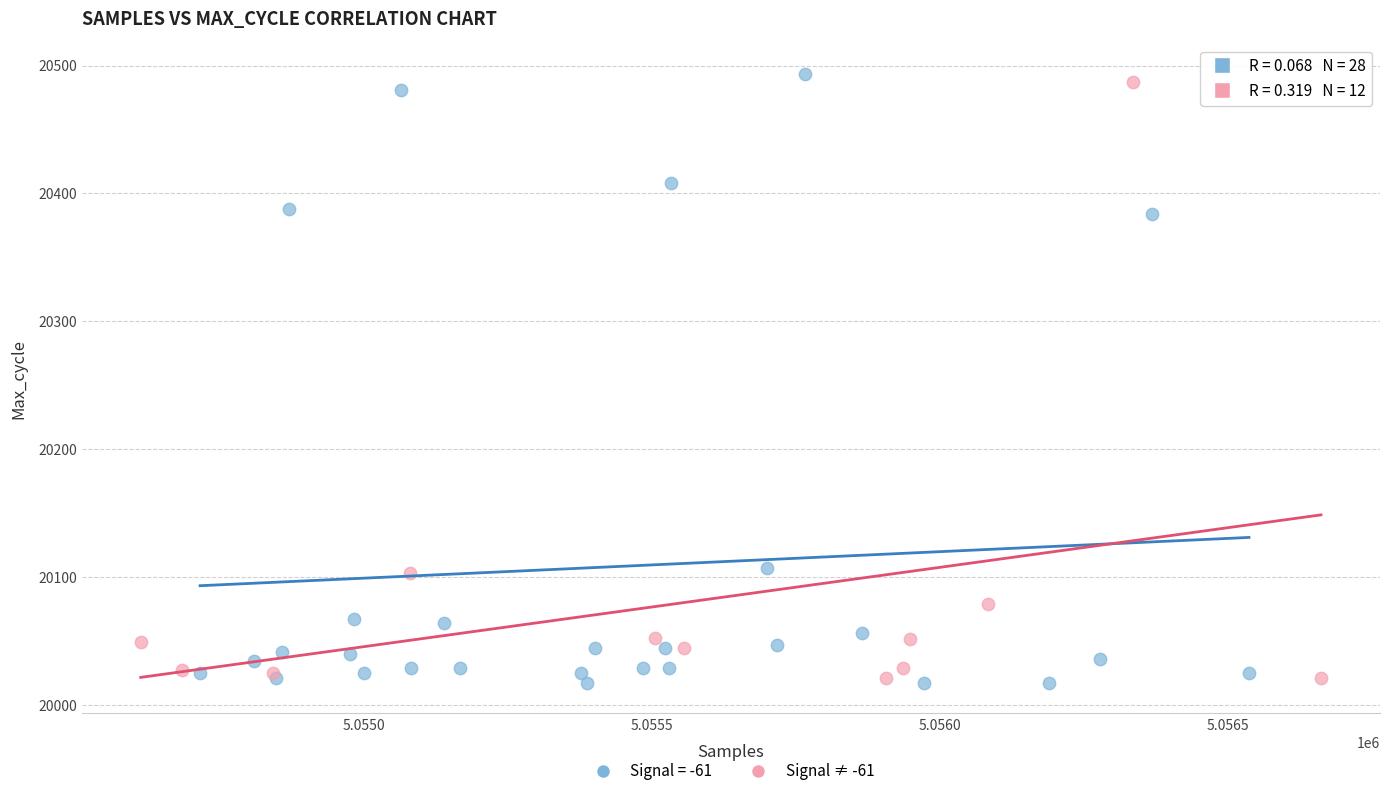

What are all the series names shown in the legend?

Signal = -61, Signal ≠ -61